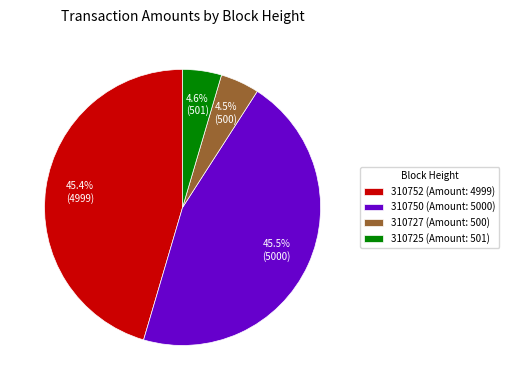

What is the total percentage of 310752 (Amount: 4999) and 310750 (Amount: 5000)?

90.9%